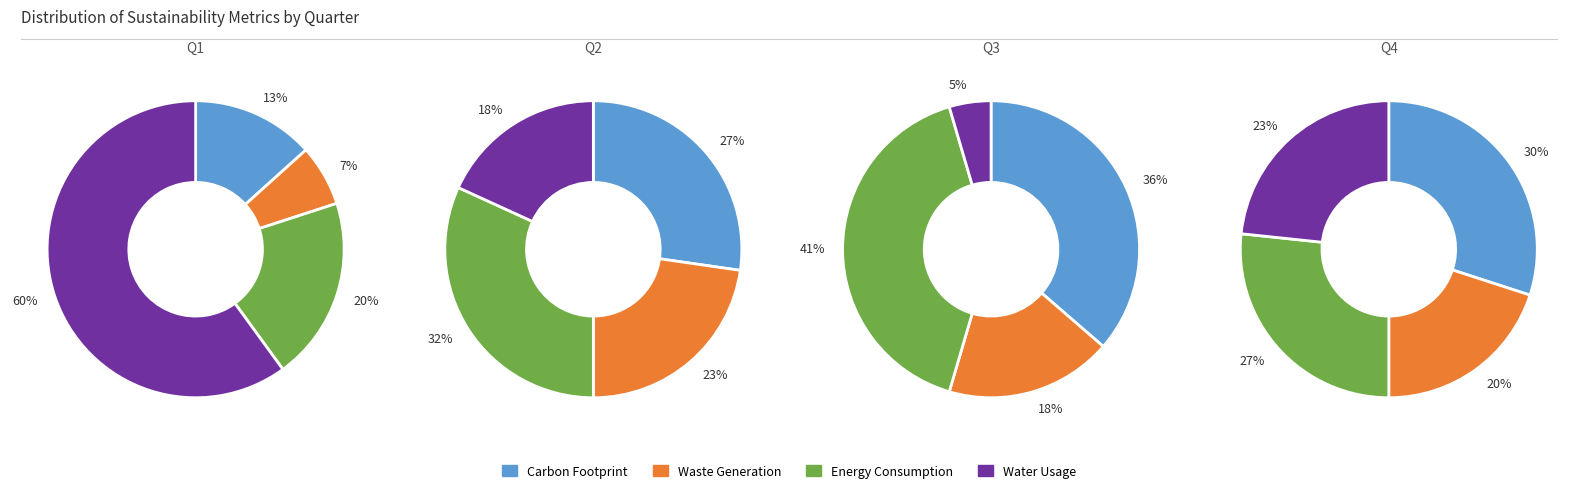

How many slices are in this pie chart?

4